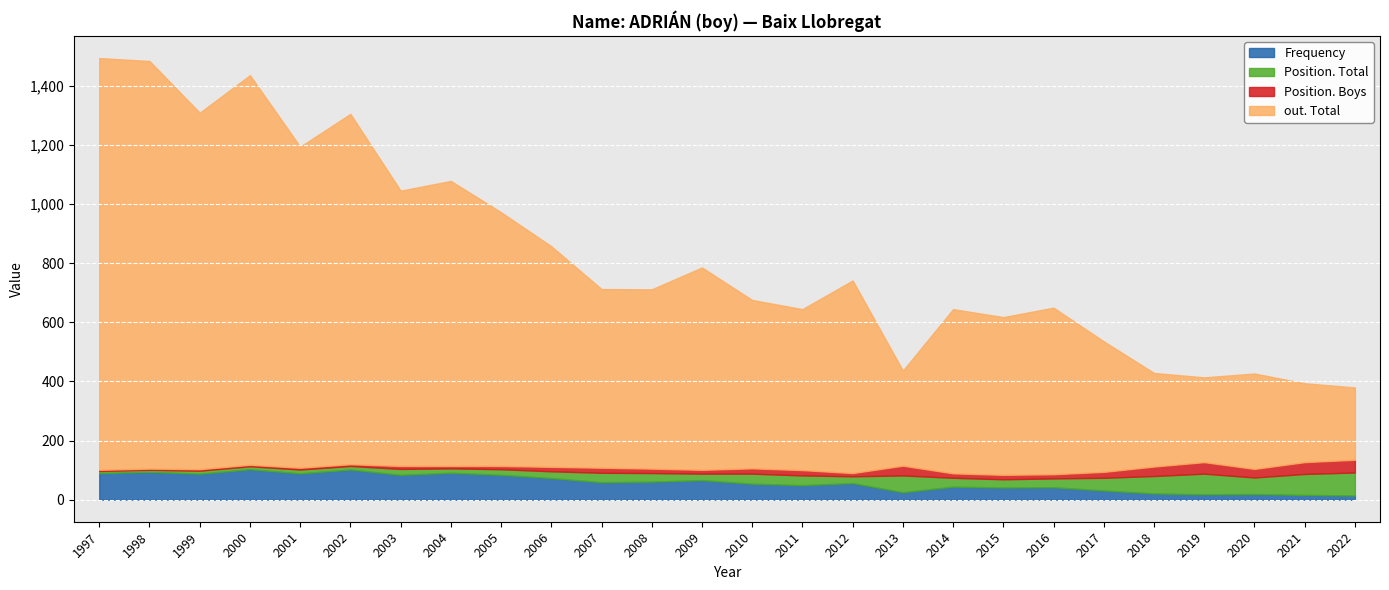

What is the average value of the Position. Boys series?

17